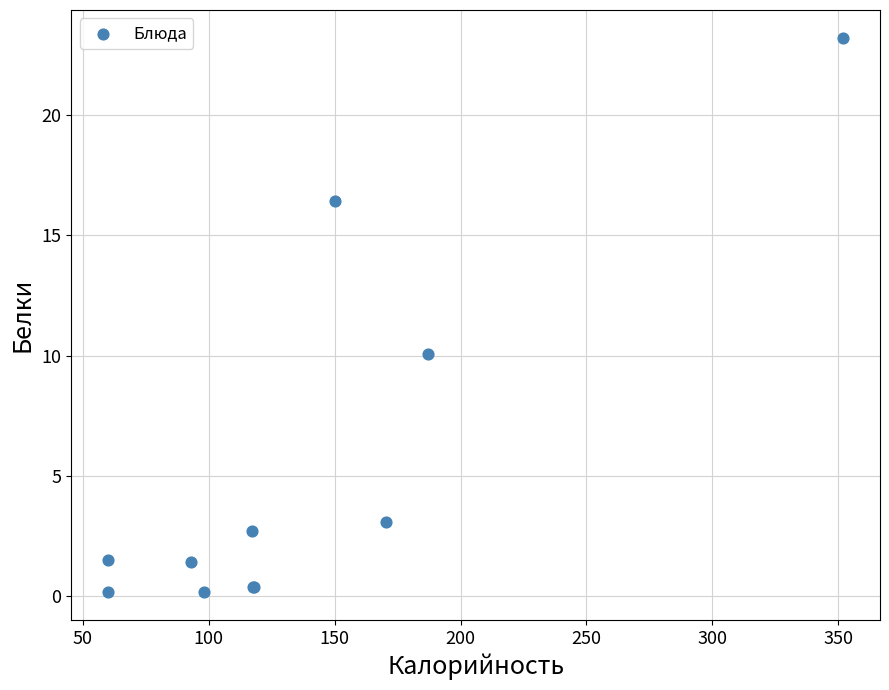

What Y value in the scatter plot is closest to 11?

10.1